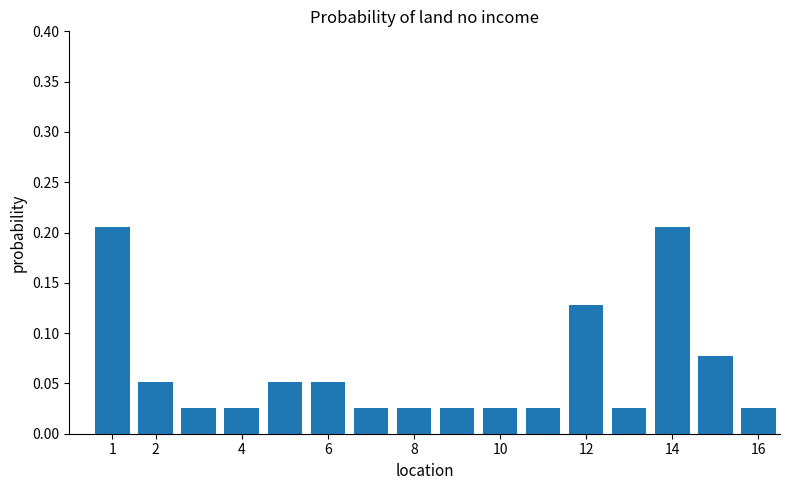

How many values are between 0 and 1?

16